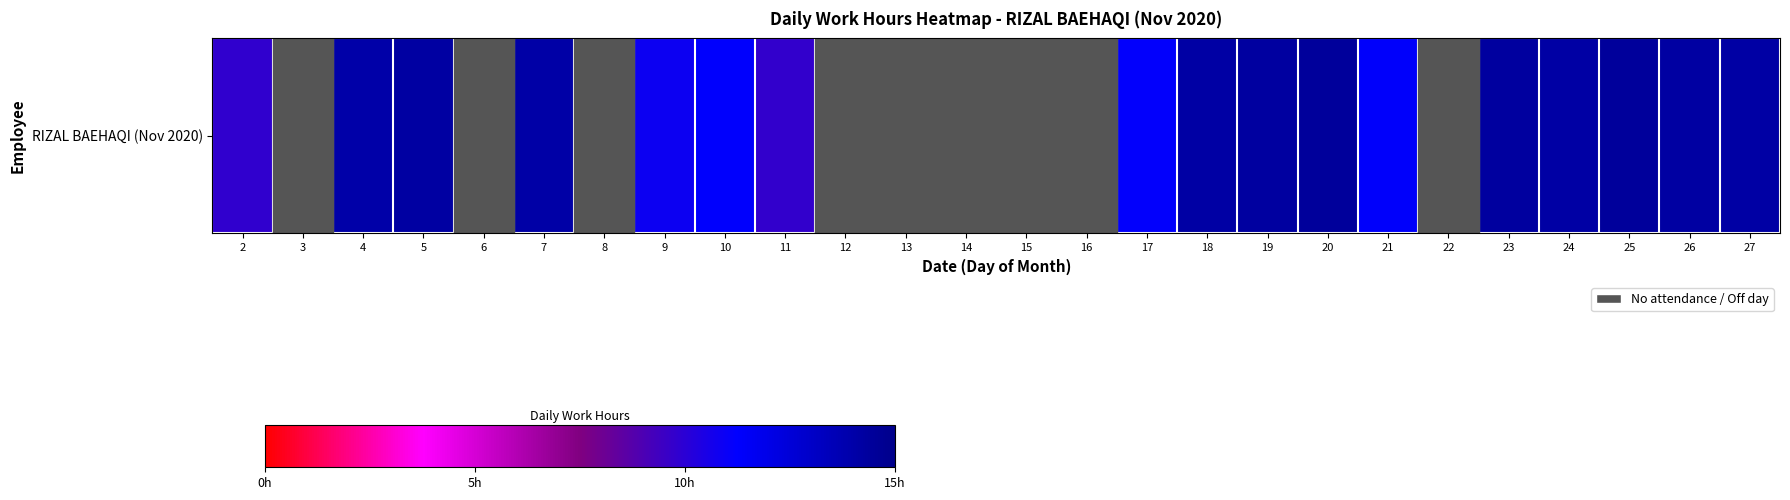

Where does the data first go above 11?

4